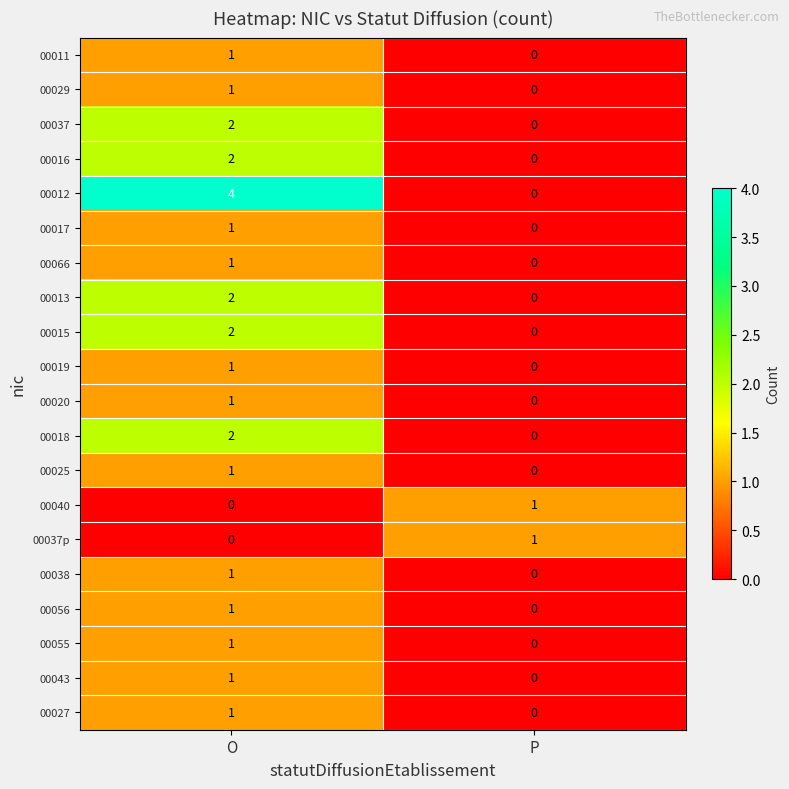

True or false: 00029 has a value of 1 at O.

True